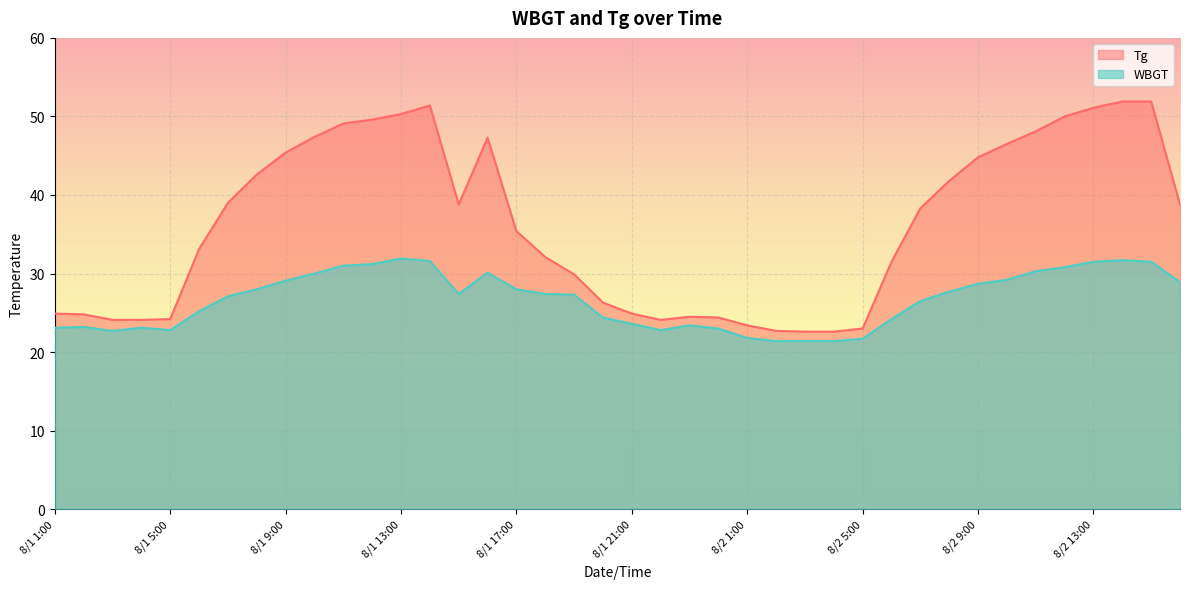

Does the chart display data point markers on the line(s)?

No